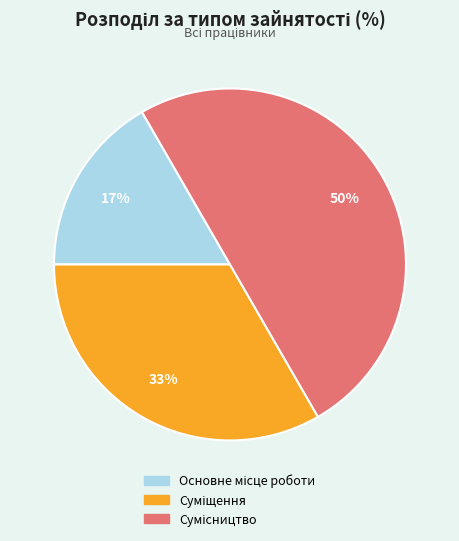

To the nearest percent, what is the difference between the largest and smallest slice percentages?

33%